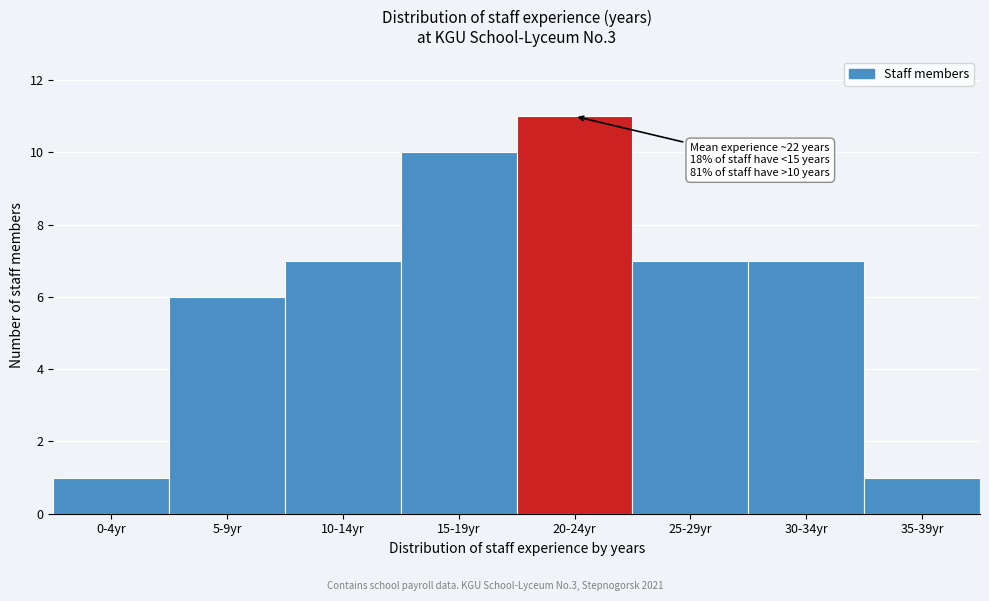

Reading right to left, list all the values displayed in this chart.

35-39yr=1	30-34yr=7	25-29yr=7	20-24yr=11	15-19yr=10	10-14yr=7	5-9yr=6	0-4yr=1